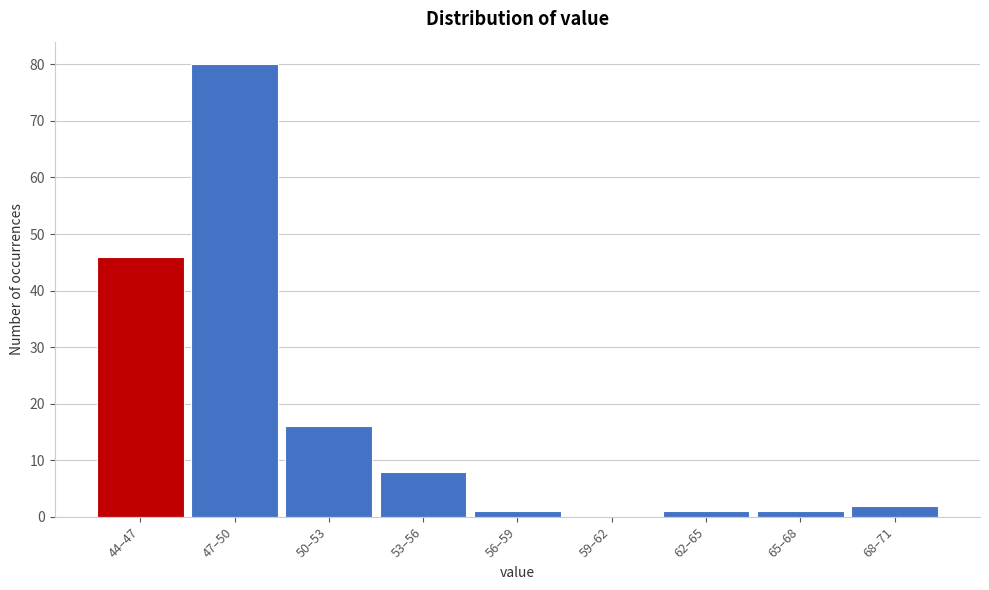

Reading right to left, transcribe all the data shown in this chart.

68–71=2	65–68=1	62–65=1	59–62=0	56–59=1	53–56=8	50–53=16	47–50=80	44–47=46